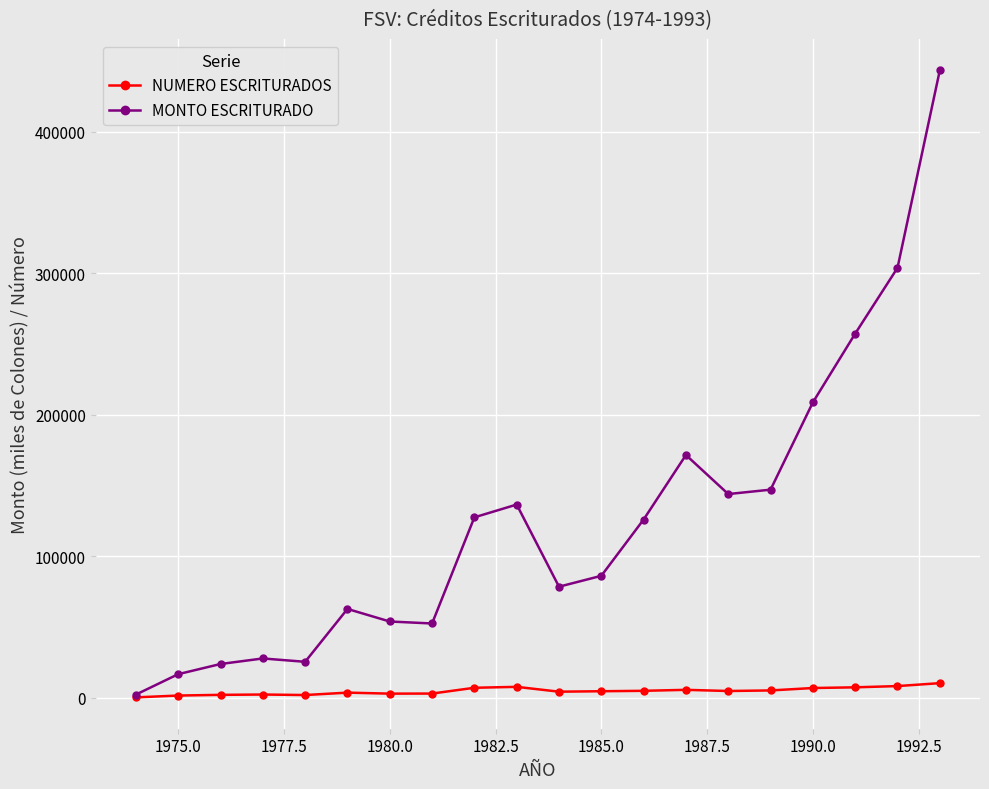

What are all the series names shown in the legend?

NUMERO ESCRITURADOS, MONTO ESCRITURADO